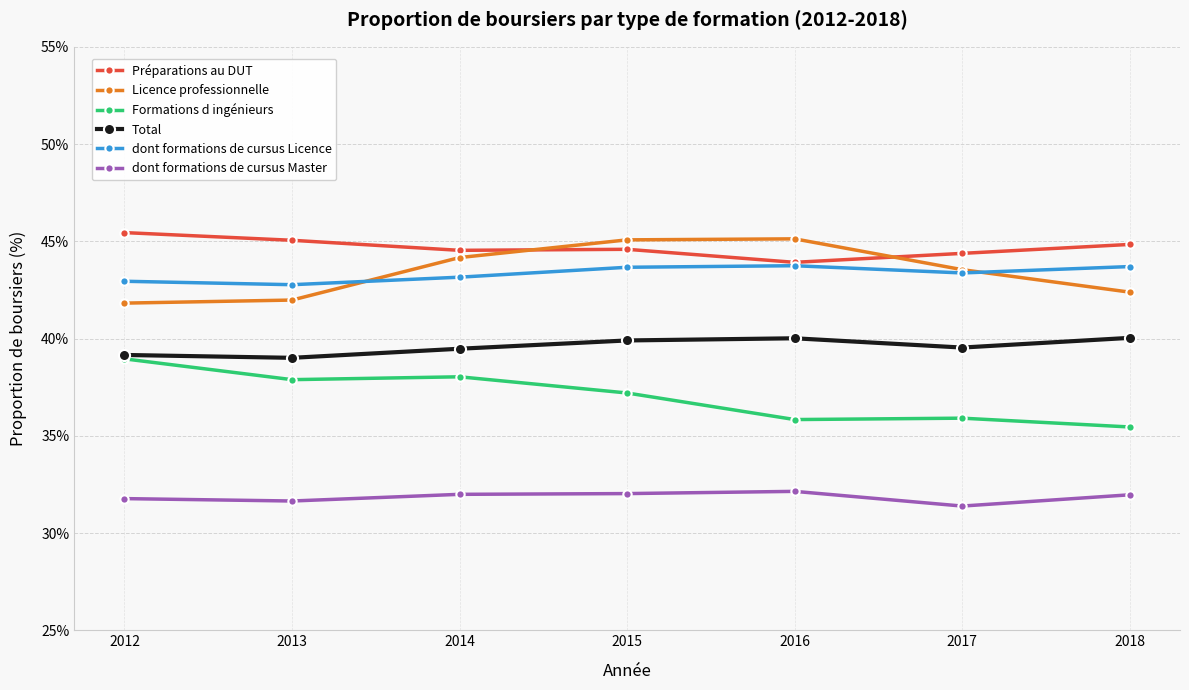

What is the value of the Formations d ingénieurs point at the 7th from the left?

35.5